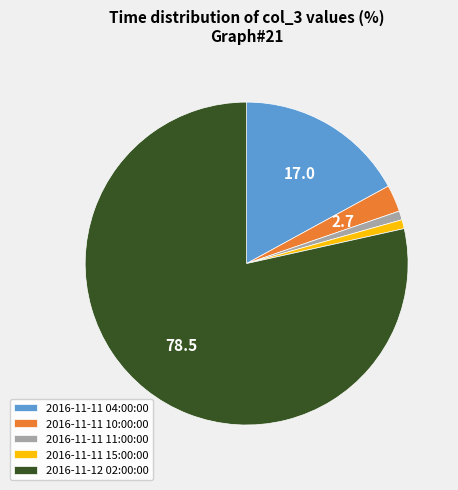

Which slice is the largest?

2016-11-12 02:00:00